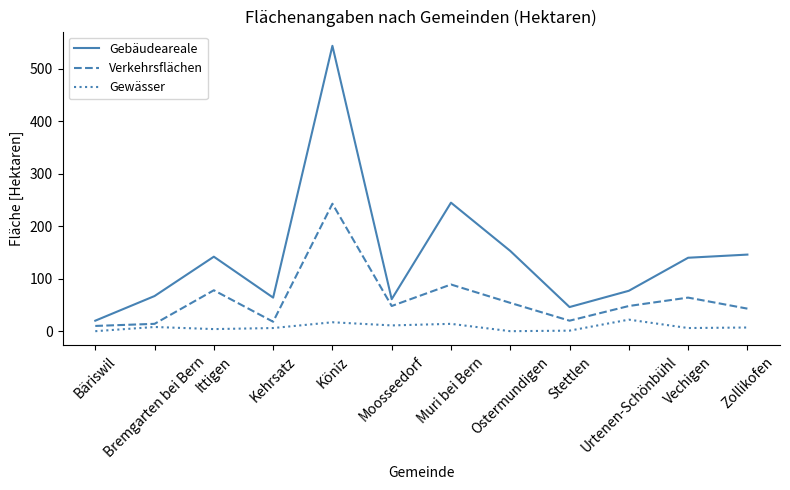

Which series has the widest spread of values?

Gebäudeareale